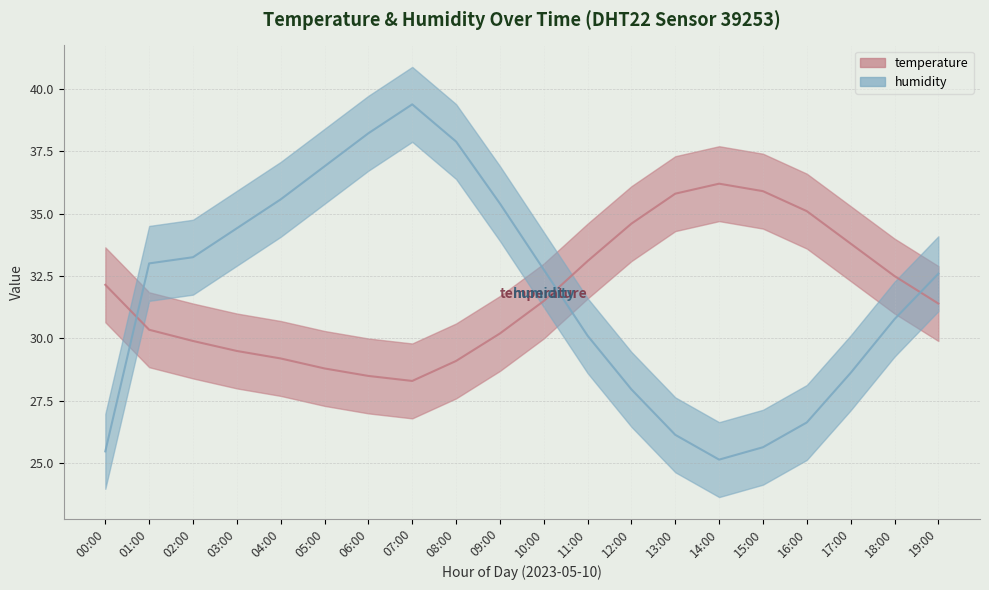

Which series has the largest total across all categories?

temperature